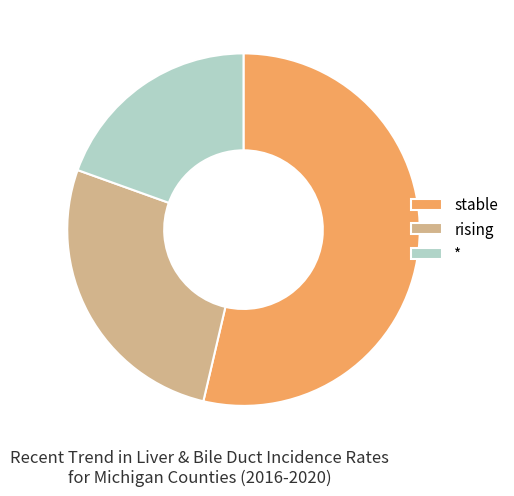

Count the number of slices in the pie.

3